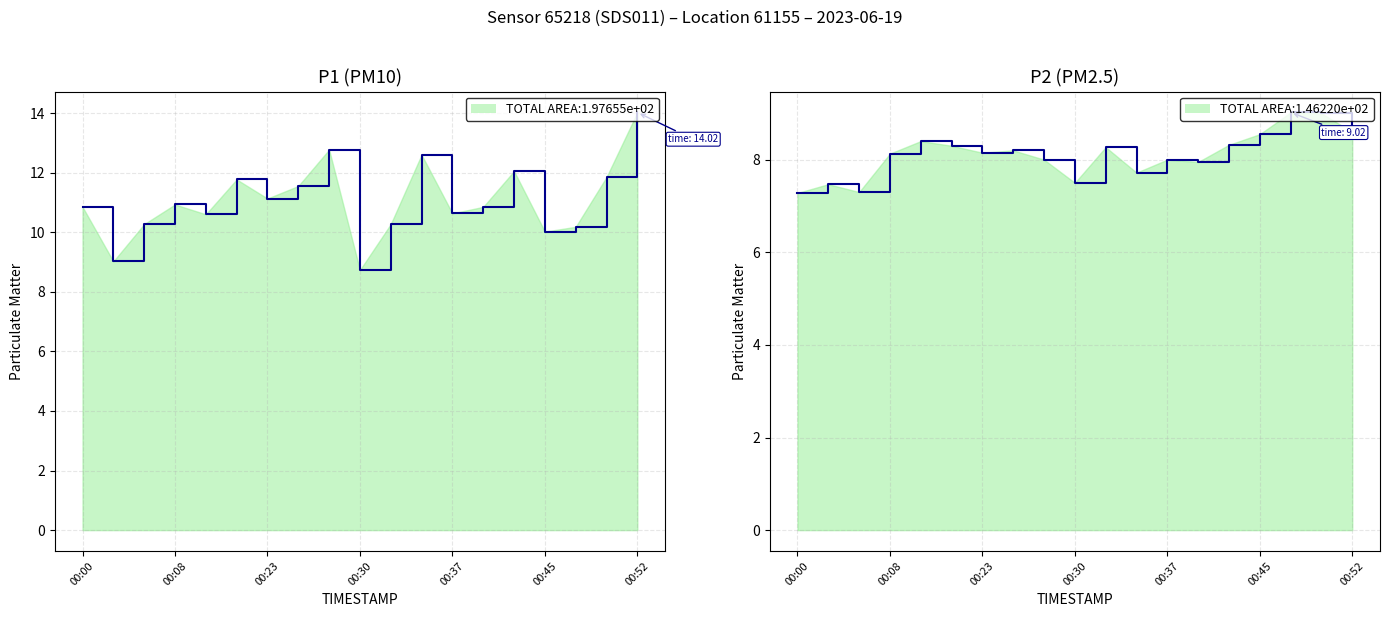

How many lines are shown in the chart?

2